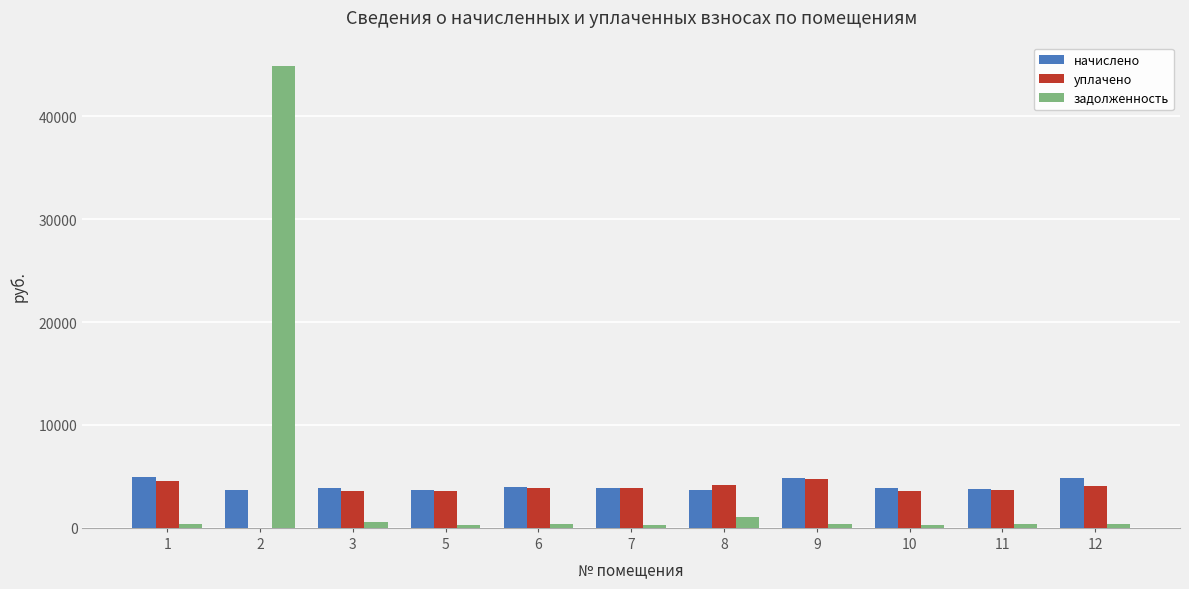

What is the sum of all начислено values?

44971.1